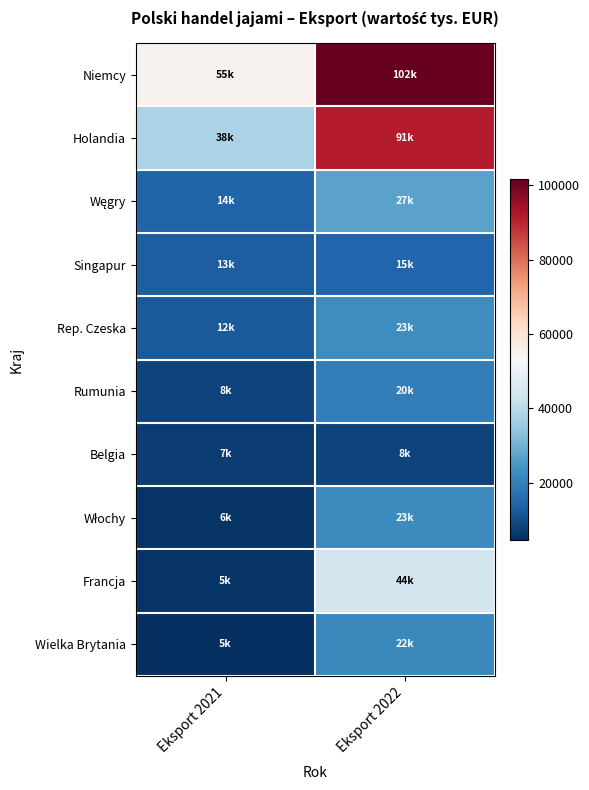

What is the total value across all series at Eksport 2022?

374291.4